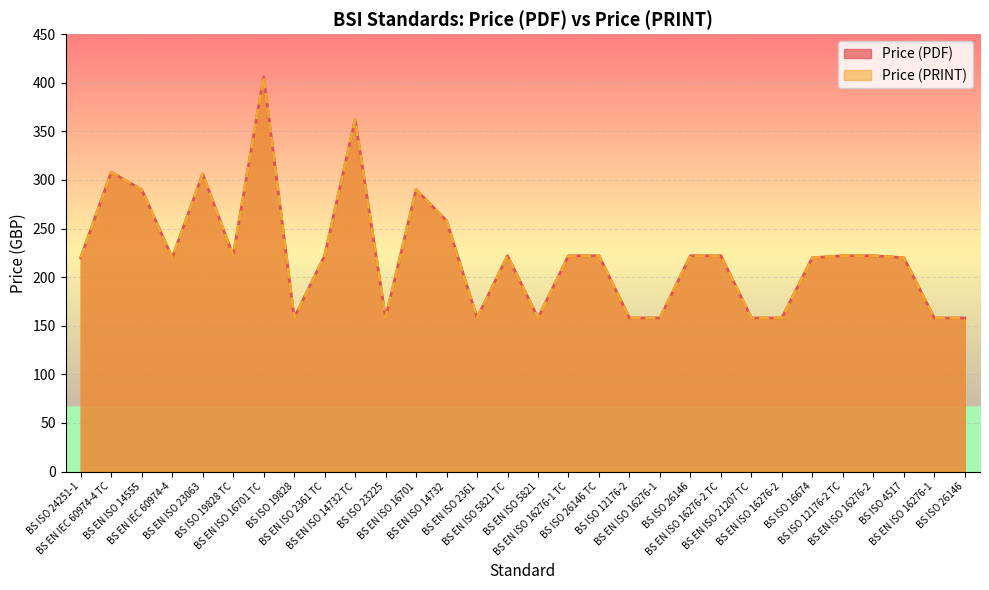

True or false: Price (PRINT) has more than 1 interior local peaks.

True